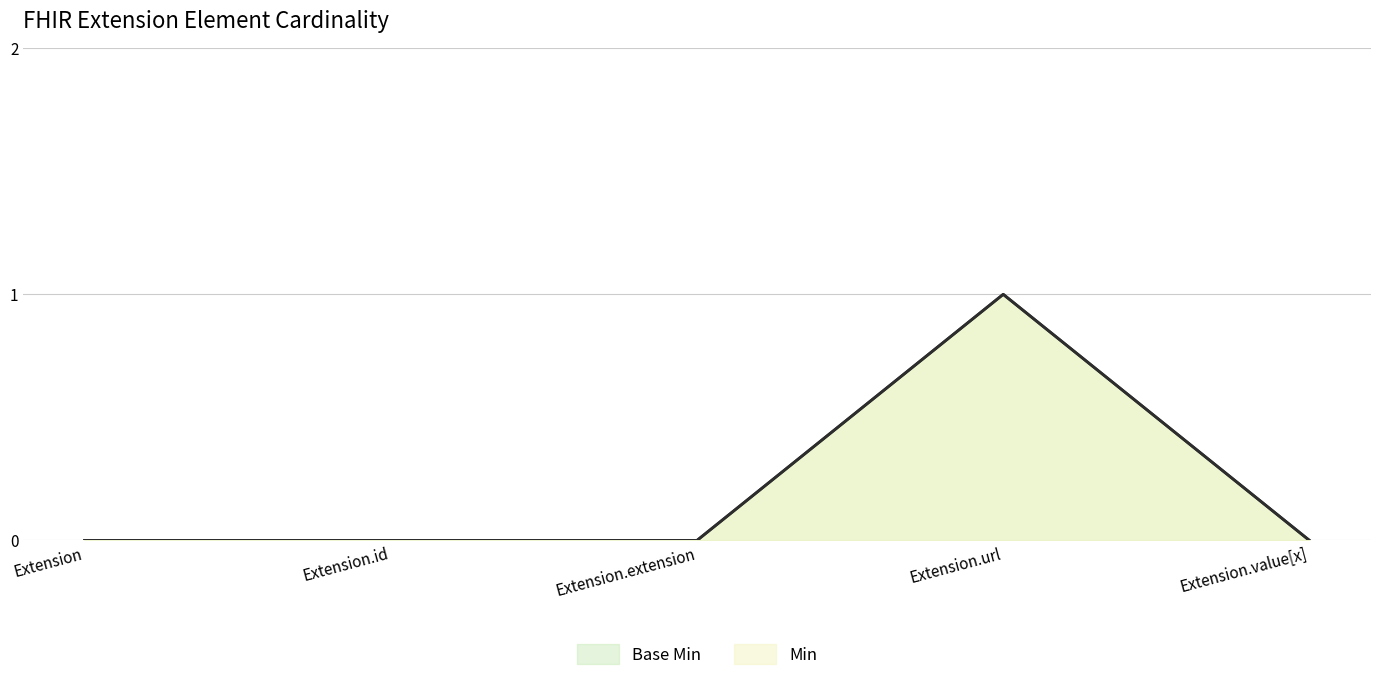

What are all the series names shown in the legend?

Min, Base Min